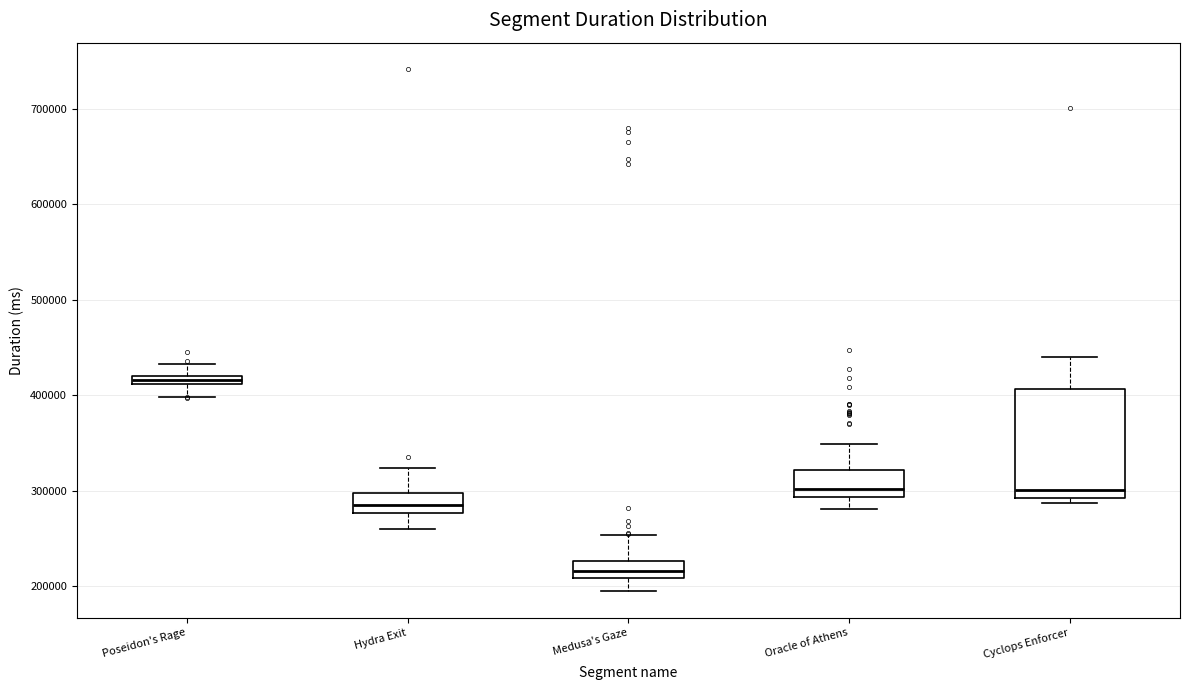

Comparing the boxes themselves (not the whiskers), which one is the tallest?

Cyclops Enforcer